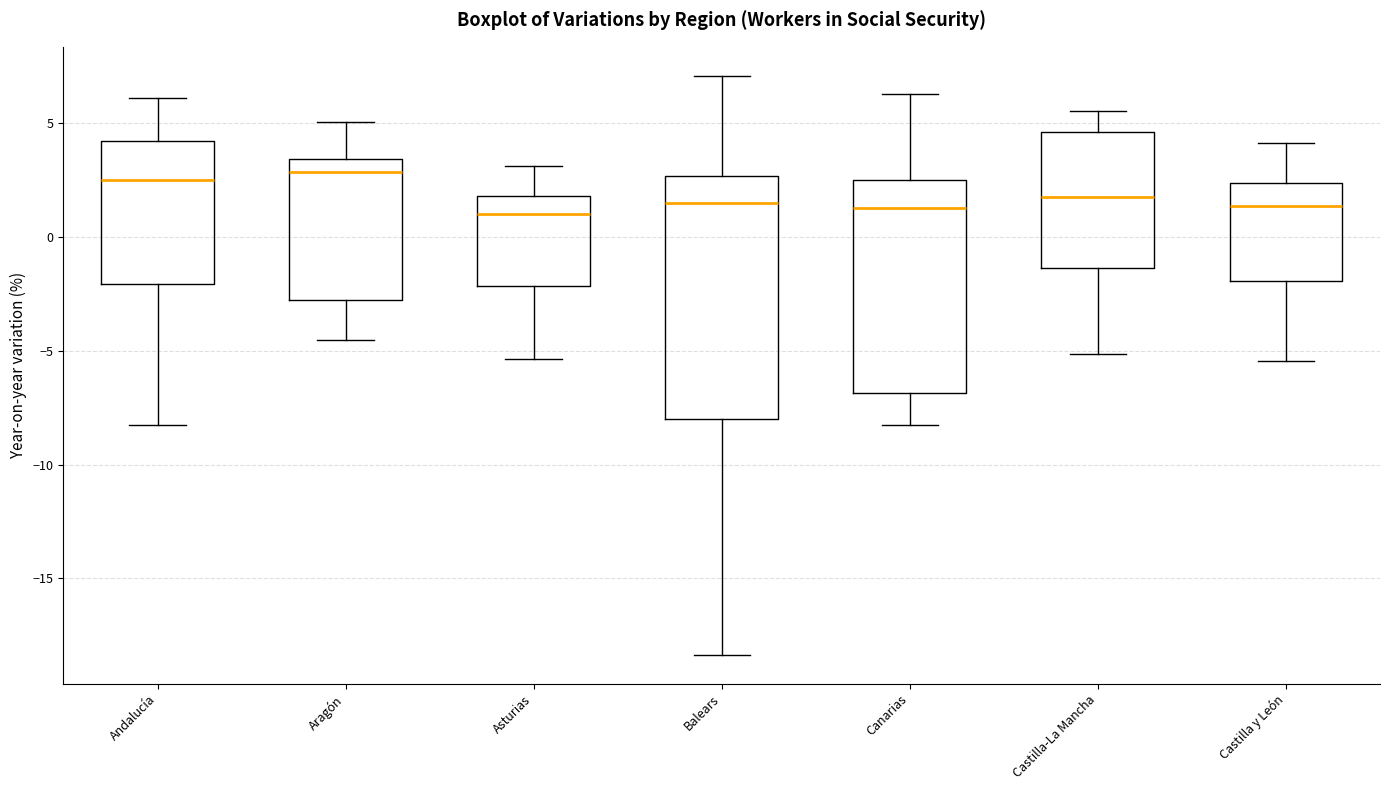

Where does the lower whisker of the box for Castilla y León end on the y-axis? The values are not printed on the chart, so give them approximately, as read against the axis.

-5.5